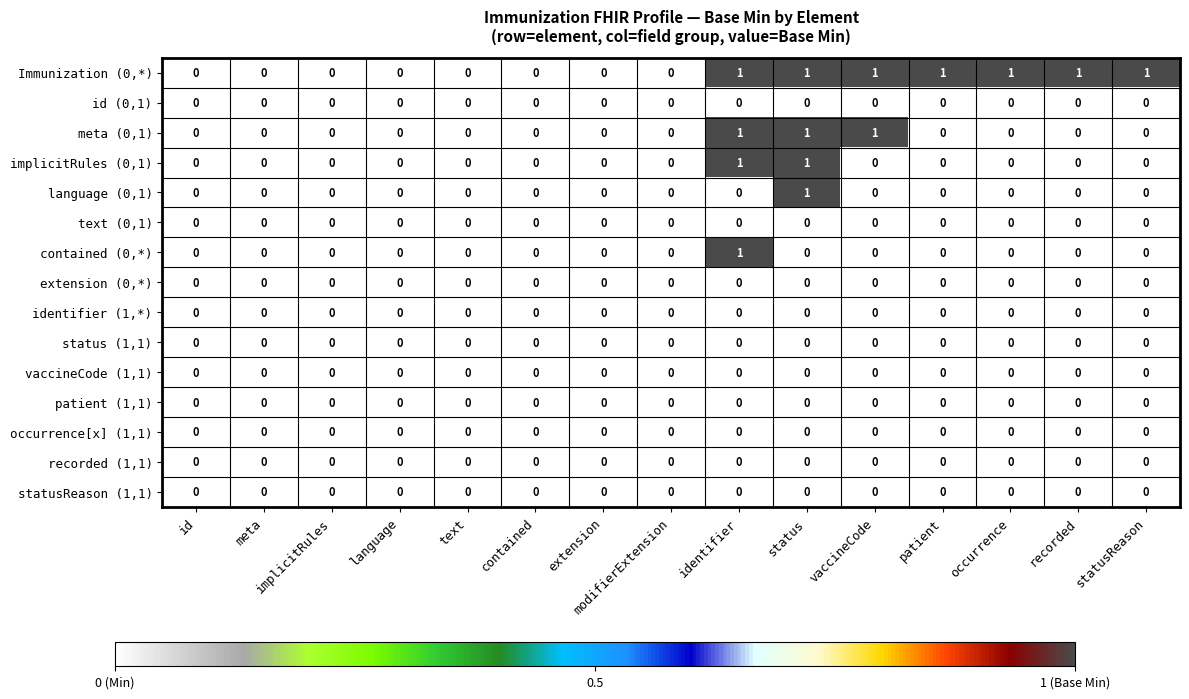

Which series has the largest total across all categories?

Immunization (0,*)